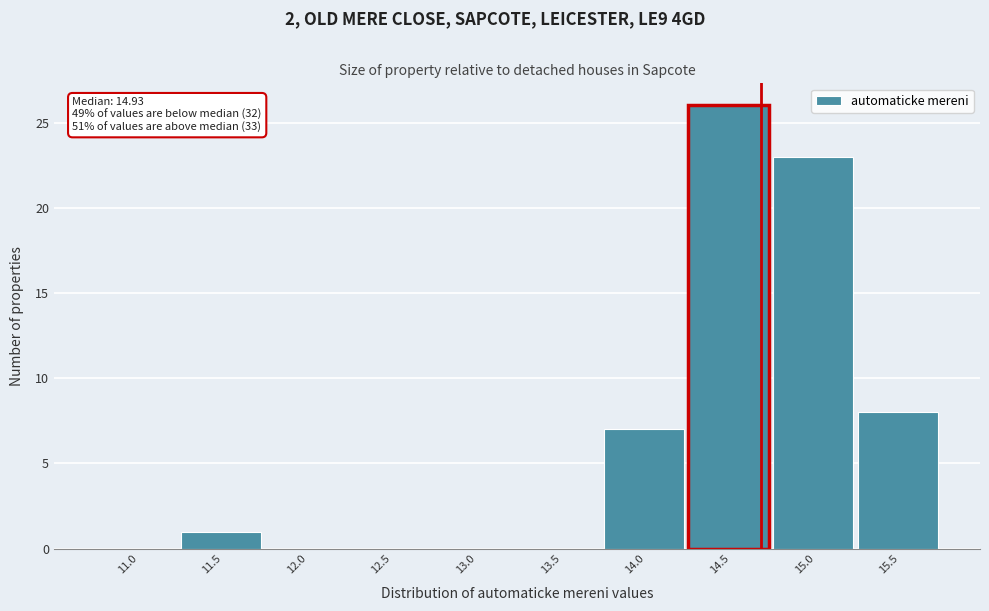

Reading left to right, extract all data points from this chart.

11.0=0	11.5=1	12.0=0	12.5=0	13.0=0	13.5=0	14.0=7	14.5=26	15.0=23	15.5=8